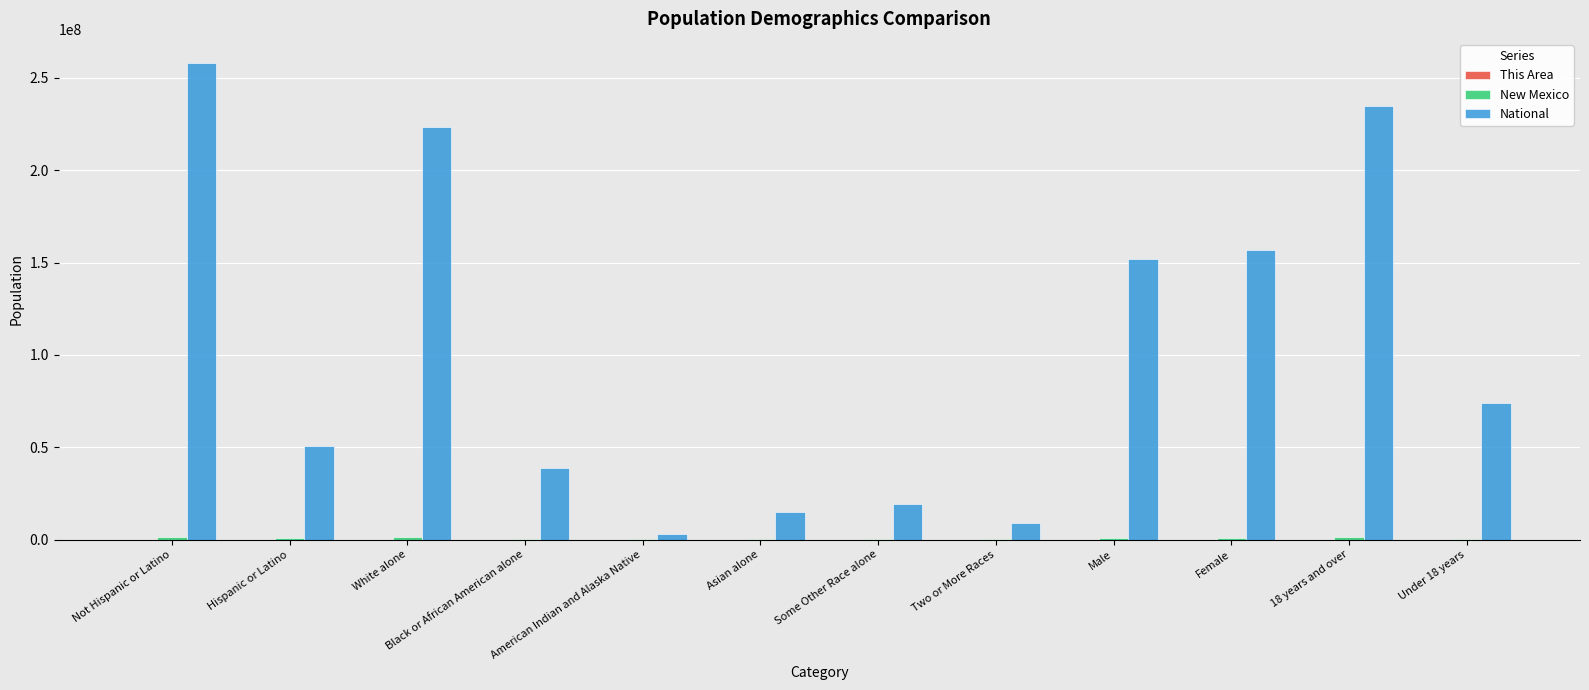

Which series changed the most between Some Other Race alone and Two or More Races?

National